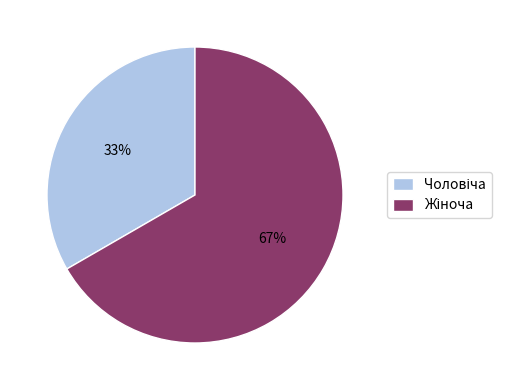

Is there a majority slice in this chart?

Yes